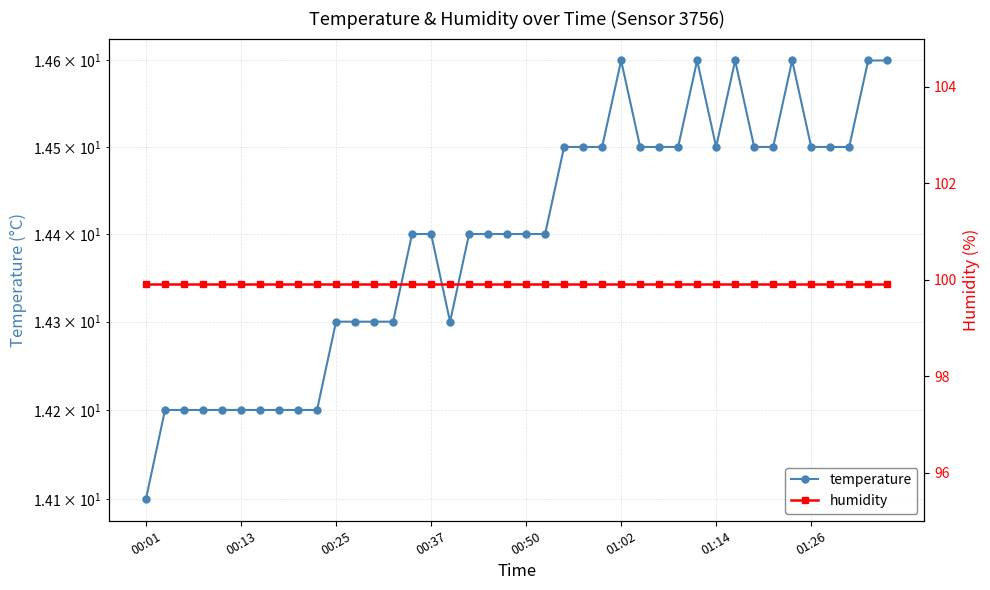

What is the sum of all temperature values?

575.8